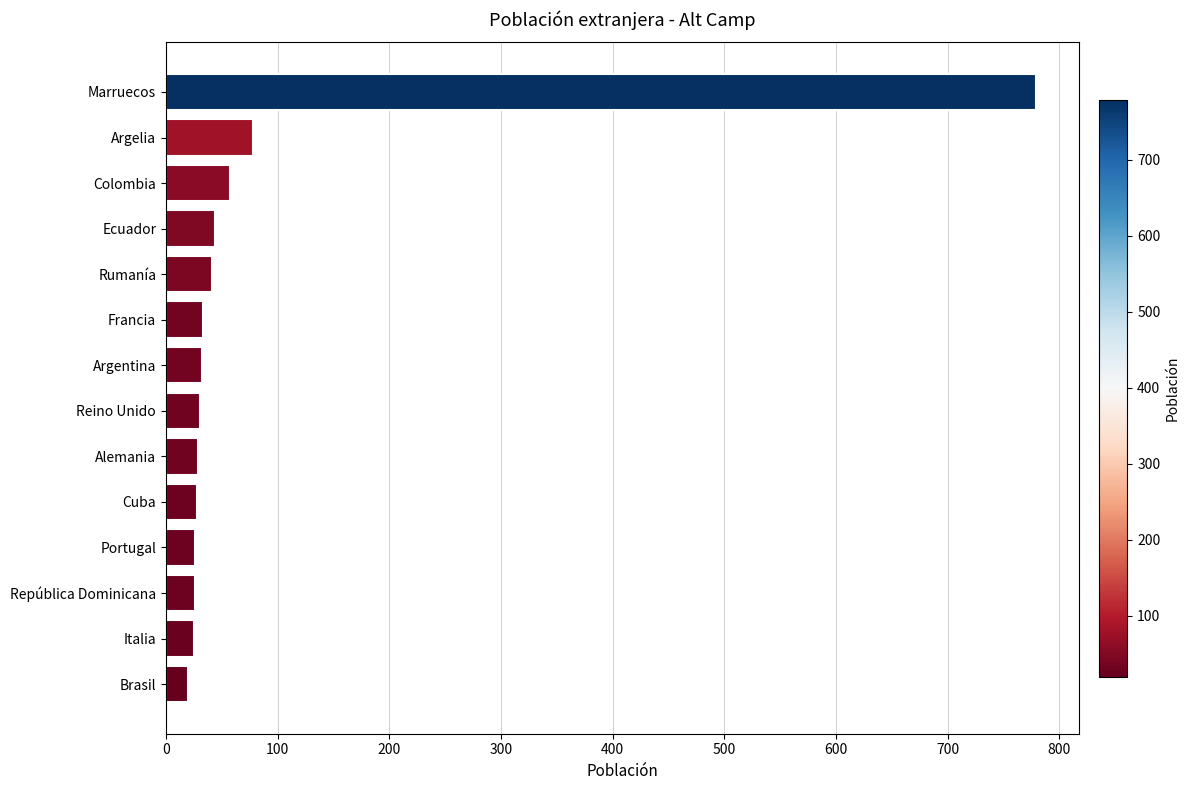

True or false: the data shows 20 at Brasil.

True